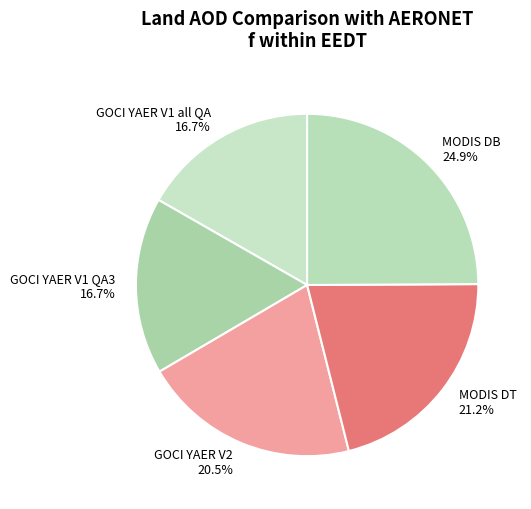

What percentage do MODIS DT and GOCI YAER V1 QA3 together represent?

37.9%